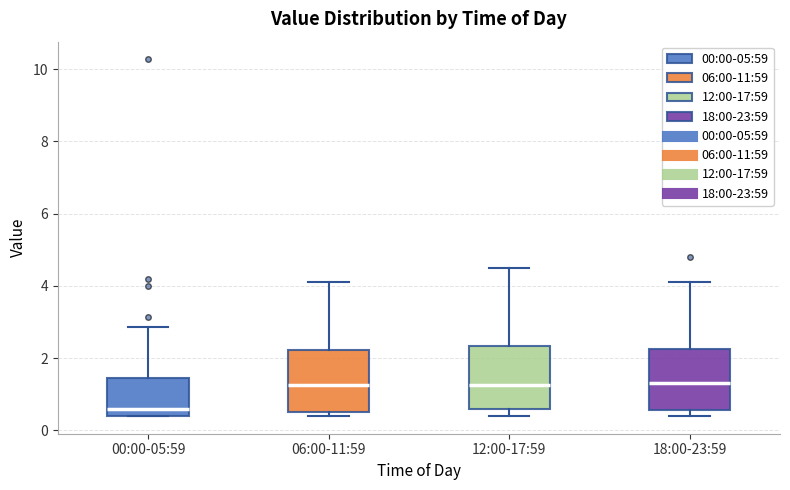

Reading left to right, read every box against the y-axis: the position of its median line, the range the box covers, and the ends of its whiskers. The values are not printed on the chart, so give them approximately, as read against the axis.

00:00-05:59: median 0.6, box 0.4 to 1.4, whiskers 0.4 to 2.8
06:00-11:59: median 1.2, box 0.6 to 2.2, whiskers 0.4 to 4.2
12:00-17:59: median 1.2, box 0.6 to 2.4, whiskers 0.4 to 4.6
18:00-23:59: median 1.4, box 0.6 to 2.2, whiskers 0.4 to 4.2